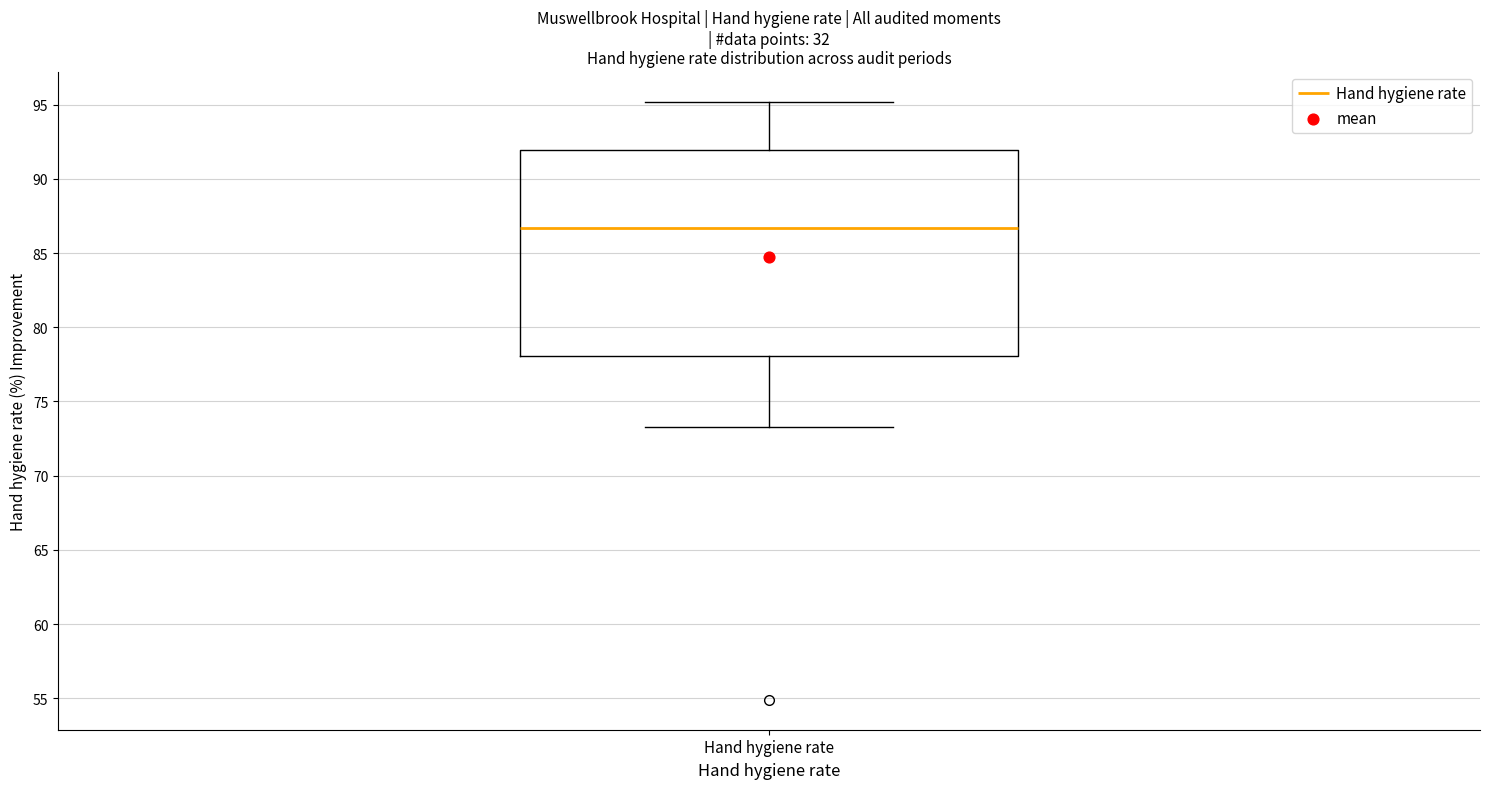

Transcribe this box plot: give where the median line is, the range the box spans, and where the two whiskers end, as read against the y-axis. The values are not printed on the chart, so give them approximately, as read against the axis.

median 86.5, box 78.0 to 92.0, whiskers 73.5 to 95.0